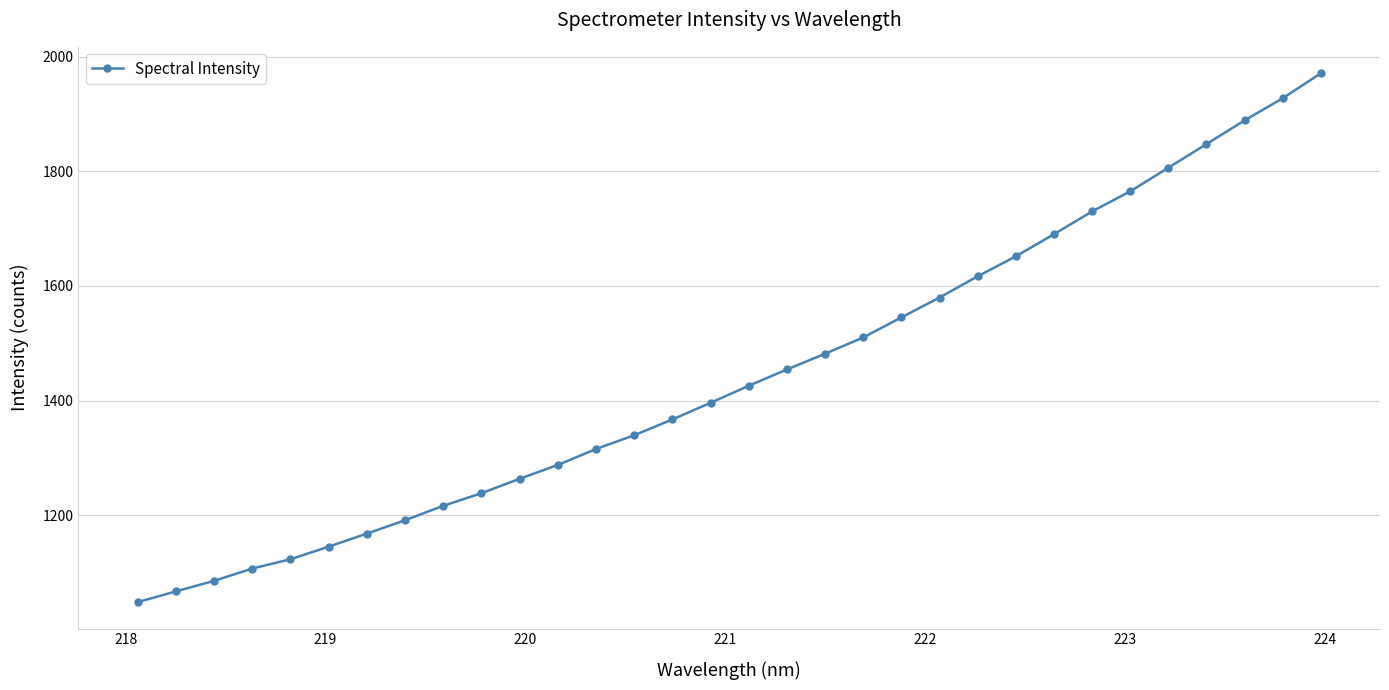

What is the minimum value shown in the chart?

1048.9